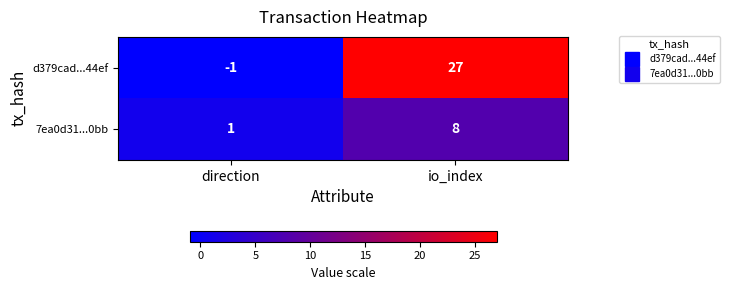

What is the sum of the d379cad...44ef values at io_index and direction?

26